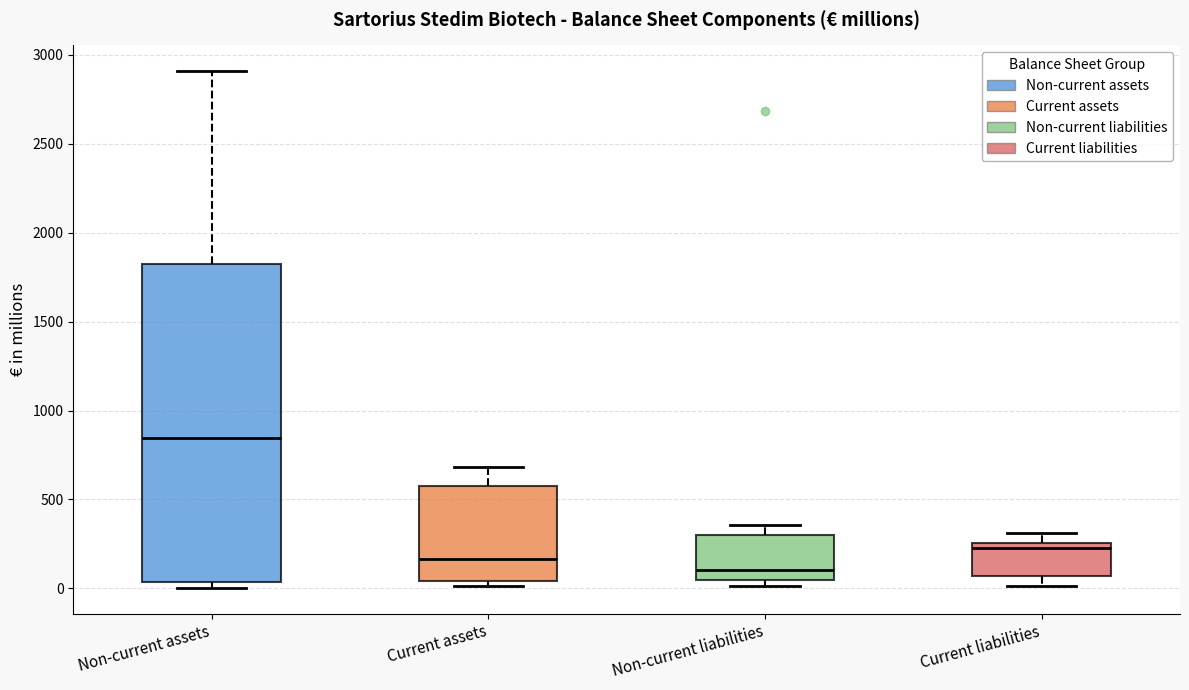

Comparing the boxes themselves (not the whiskers), which one is the tallest?

Non-current assets